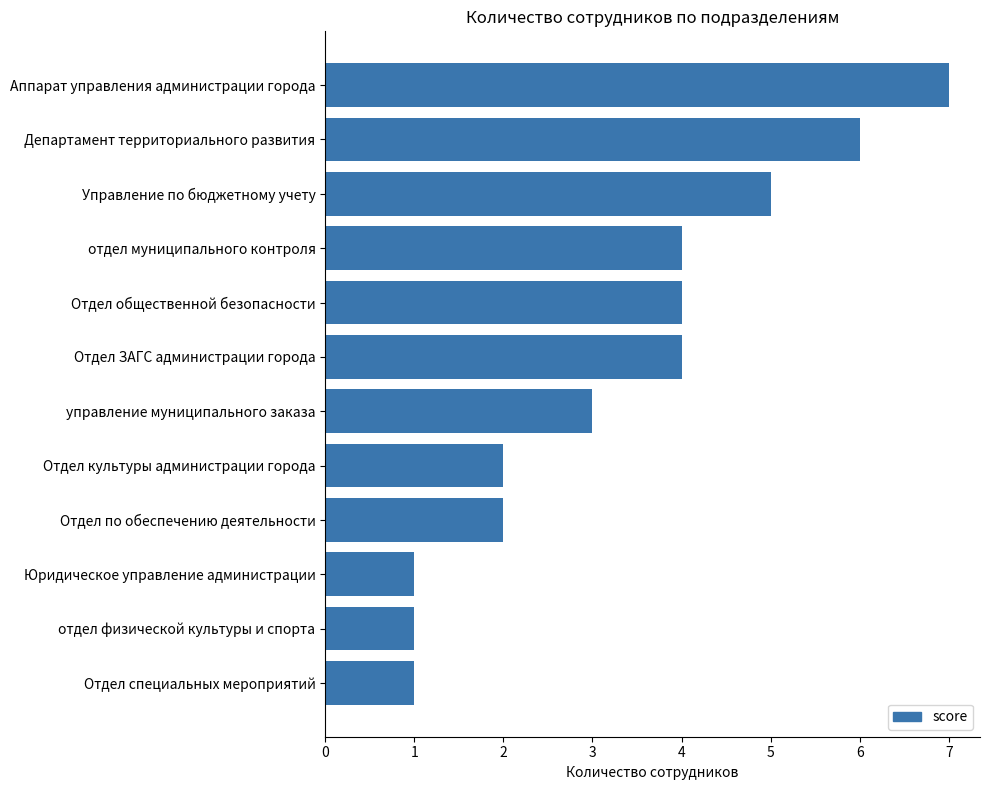

What is the difference between the second highest and minimum values?

5